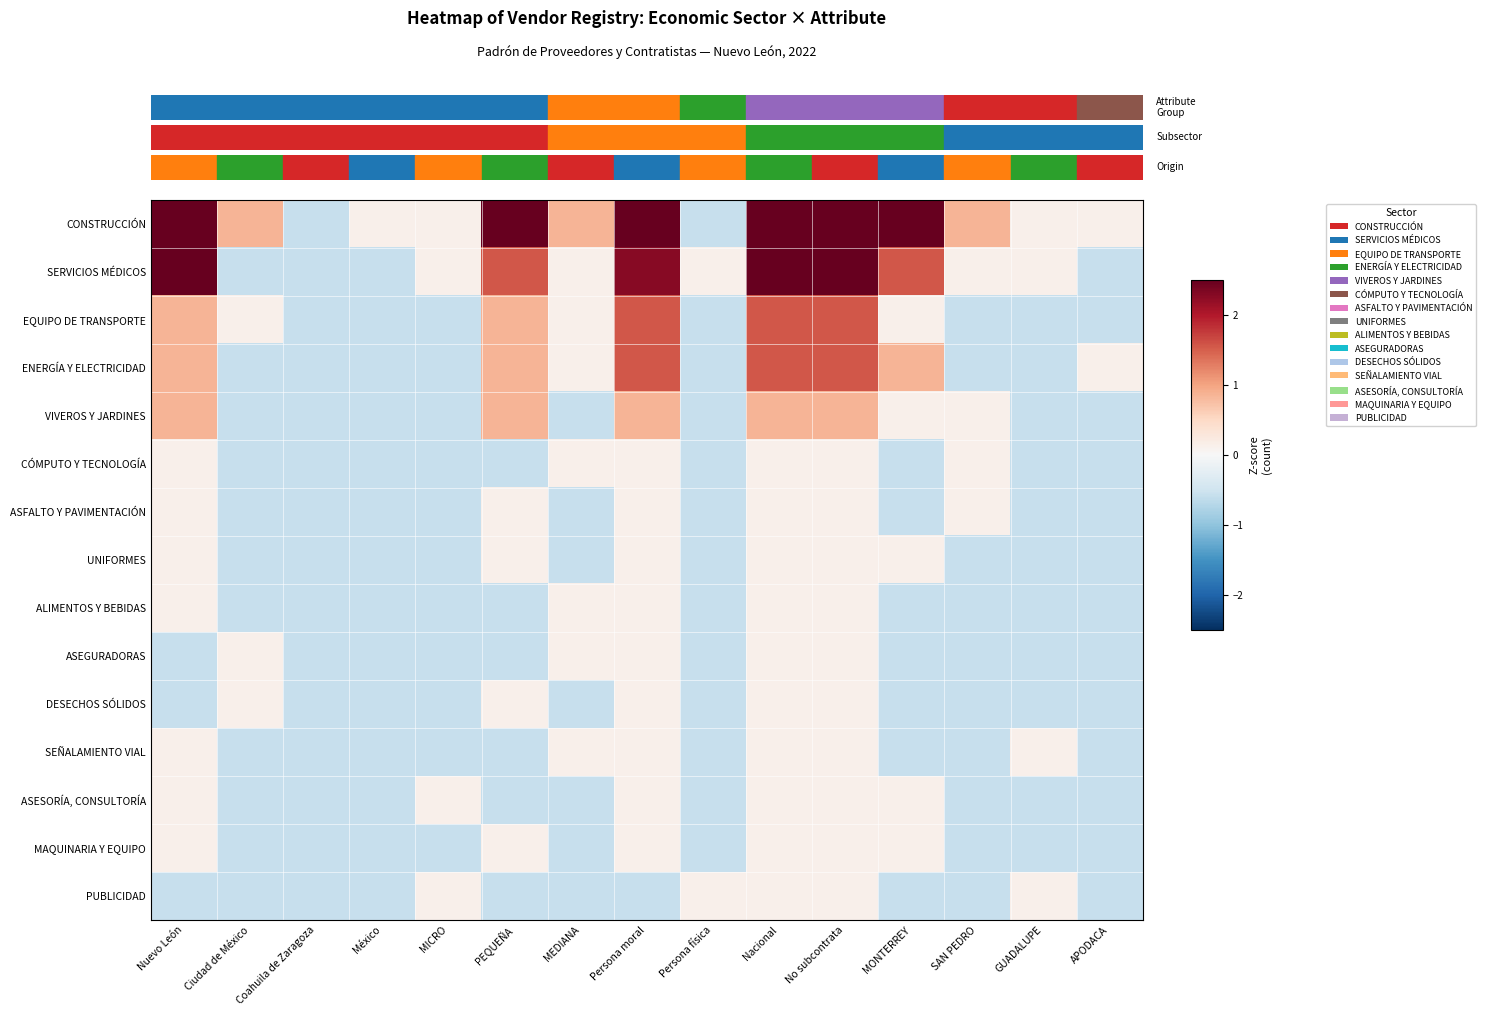

Reading right to left, transcribe all the data shown in this chart.

CONSTRUCCIÓN: APODACA=0.1	GUADALUPE=0.1	SAN PEDRO=0.8	MONTERREY=3.0	No subcontrata=5.1	Nacional=5.1	Persona física=-0.6	Persona moral=5.1	MEDIANA=0.8	PEQUEÑA=3.0	MICRO=0.1	México=0.1	Coahuila de Zaragoza=-0.6	Ciudad de México=0.8	Nuevo León=5.1
SERVICIOS MÉDICOS: APODACA=-0.6	GUADALUPE=0.1	SAN PEDRO=0.1	MONTERREY=1.6	No subcontrata=3.0	Nacional=3.0	Persona física=0.1	Persona moral=2.3	MEDIANA=0.1	PEQUEÑA=1.6	MICRO=0.1	México=-0.6	Coahuila de Zaragoza=-0.6	Ciudad de México=-0.6	Nuevo León=3.0
EQUIPO DE TRANSPORTE: APODACA=-0.6	GUADALUPE=-0.6	SAN PEDRO=-0.6	MONTERREY=0.1	No subcontrata=1.6	Nacional=1.6	Persona física=-0.6	Persona moral=1.6	MEDIANA=0.1	PEQUEÑA=0.8	MICRO=-0.6	México=-0.6	Coahuila de Zaragoza=-0.6	Ciudad de México=0.1	Nuevo León=0.8
ENERGÍA Y ELECTRICIDAD: APODACA=0.1	GUADALUPE=-0.6	SAN PEDRO=-0.6	MONTERREY=0.8	No subcontrata=1.6	Nacional=1.6	Persona física=-0.6	Persona moral=1.6	MEDIANA=0.1	PEQUEÑA=0.8	MICRO=-0.6	México=-0.6	Coahuila de Zaragoza=-0.6	Ciudad de México=-0.6	Nuevo León=0.8
VIVEROS Y JARDINES: APODACA=-0.6	GUADALUPE=-0.6	SAN PEDRO=0.1	MONTERREY=0.1	No subcontrata=0.8	Nacional=0.8	Persona física=-0.6	Persona moral=0.8	MEDIANA=-0.6	PEQUEÑA=0.8	MICRO=-0.6	México=-0.6	Coahuila de Zaragoza=-0.6	Ciudad de México=-0.6	Nuevo León=0.8
CÓMPUTO Y TECNOLOGÍA: APODACA=-0.6	GUADALUPE=-0.6	SAN PEDRO=0.1	MONTERREY=-0.6	No subcontrata=0.1	Nacional=0.1	Persona física=-0.6	Persona moral=0.1	MEDIANA=0.1	PEQUEÑA=-0.6	MICRO=-0.6	México=-0.6	Coahuila de Zaragoza=-0.6	Ciudad de México=-0.6	Nuevo León=0.1
ASFALTO Y PAVIMENTACIÓN: APODACA=-0.6	GUADALUPE=-0.6	SAN PEDRO=0.1	MONTERREY=-0.6	No subcontrata=0.1	Nacional=0.1	Persona física=-0.6	Persona moral=0.1	MEDIANA=-0.6	PEQUEÑA=0.1	MICRO=-0.6	México=-0.6	Coahuila de Zaragoza=-0.6	Ciudad de México=-0.6	Nuevo León=0.1
UNIFORMES: APODACA=-0.6	GUADALUPE=-0.6	SAN PEDRO=-0.6	MONTERREY=0.1	No subcontrata=0.1	Nacional=0.1	Persona física=-0.6	Persona moral=0.1	MEDIANA=-0.6	PEQUEÑA=0.1	MICRO=-0.6	México=-0.6	Coahuila de Zaragoza=-0.6	Ciudad de México=-0.6	Nuevo León=0.1
ALIMENTOS Y BEBIDAS: APODACA=-0.6	GUADALUPE=-0.6	SAN PEDRO=-0.6	MONTERREY=-0.6	No subcontrata=0.1	Nacional=0.1	Persona física=-0.6	Persona moral=0.1	MEDIANA=0.1	PEQUEÑA=-0.6	MICRO=-0.6	México=-0.6	Coahuila de Zaragoza=-0.6	Ciudad de México=-0.6	Nuevo León=0.1
ASEGURADORAS: APODACA=-0.6	GUADALUPE=-0.6	SAN PEDRO=-0.6	MONTERREY=-0.6	No subcontrata=0.1	Nacional=0.1	Persona física=-0.6	Persona moral=0.1	MEDIANA=0.1	PEQUEÑA=-0.6	MICRO=-0.6	México=-0.6	Coahuila de Zaragoza=-0.6	Ciudad de México=0.1	Nuevo León=-0.6
DESECHOS SÓLIDOS: APODACA=-0.6	GUADALUPE=-0.6	SAN PEDRO=-0.6	MONTERREY=-0.6	No subcontrata=0.1	Nacional=0.1	Persona física=-0.6	Persona moral=0.1	MEDIANA=-0.6	PEQUEÑA=0.1	MICRO=-0.6	México=-0.6	Coahuila de Zaragoza=-0.6	Ciudad de México=0.1	Nuevo León=-0.6
SEÑALAMIENTO VIAL: APODACA=-0.6	GUADALUPE=0.1	SAN PEDRO=-0.6	MONTERREY=-0.6	No subcontrata=0.1	Nacional=0.1	Persona física=-0.6	Persona moral=0.1	MEDIANA=0.1	PEQUEÑA=-0.6	MICRO=-0.6	México=-0.6	Coahuila de Zaragoza=-0.6	Ciudad de México=-0.6	Nuevo León=0.1
ASESORÍA, CONSULTORÍA: APODACA=-0.6	GUADALUPE=-0.6	SAN PEDRO=-0.6	MONTERREY=0.1	No subcontrata=0.1	Nacional=0.1	Persona física=-0.6	Persona moral=0.1	MEDIANA=-0.6	PEQUEÑA=-0.6	MICRO=0.1	México=-0.6	Coahuila de Zaragoza=-0.6	Ciudad de México=-0.6	Nuevo León=0.1
MAQUINARIA Y EQUIPO: APODACA=-0.6	GUADALUPE=-0.6	SAN PEDRO=-0.6	MONTERREY=0.1	No subcontrata=0.1	Nacional=0.1	Persona física=-0.6	Persona moral=0.1	MEDIANA=-0.6	PEQUEÑA=0.1	MICRO=-0.6	México=-0.6	Coahuila de Zaragoza=-0.6	Ciudad de México=-0.6	Nuevo León=0.1
PUBLICIDAD: APODACA=-0.6	GUADALUPE=0.1	SAN PEDRO=-0.6	MONTERREY=-0.6	No subcontrata=0.1	Nacional=0.1	Persona física=0.1	Persona moral=-0.6	MEDIANA=-0.6	PEQUEÑA=-0.6	MICRO=0.1	México=-0.6	Coahuila de Zaragoza=-0.6	Ciudad de México=-0.6	Nuevo León=-0.6